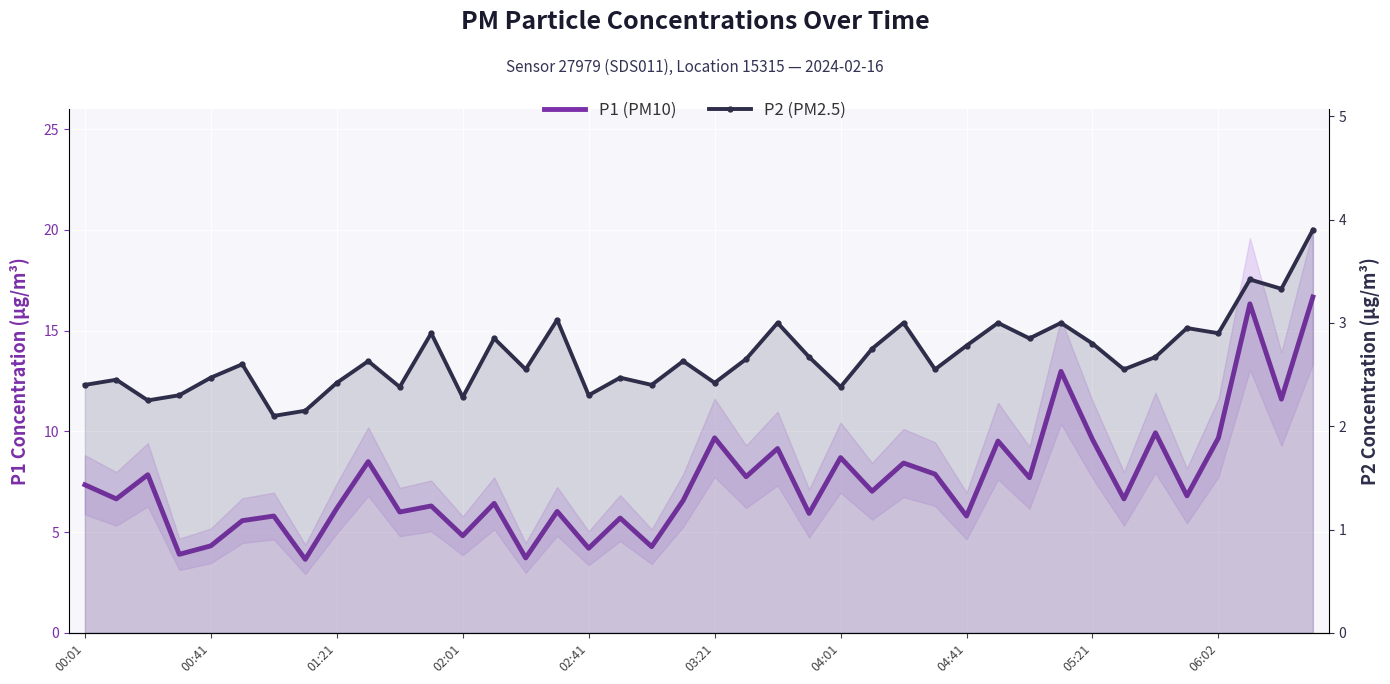

What is the total value across all series at 33?

9.2